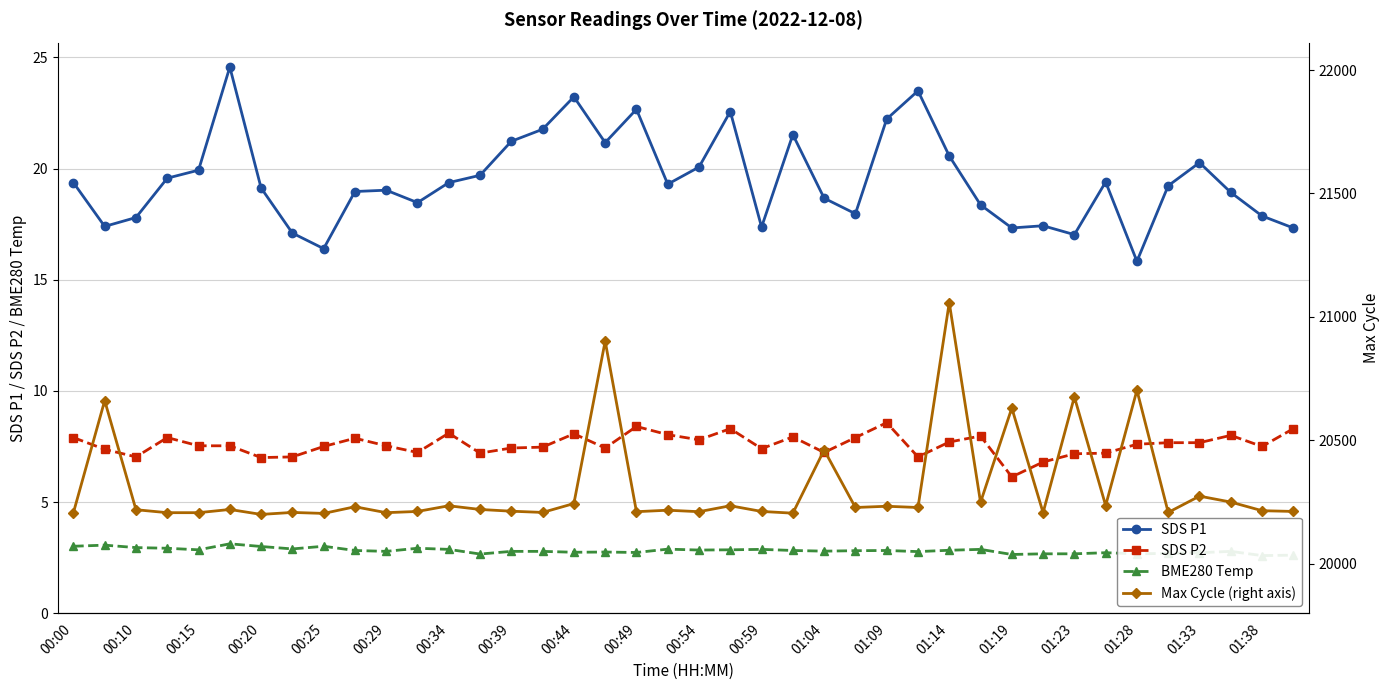

True or false: SDS P1 and SDS P2 intersect in this chart.

False